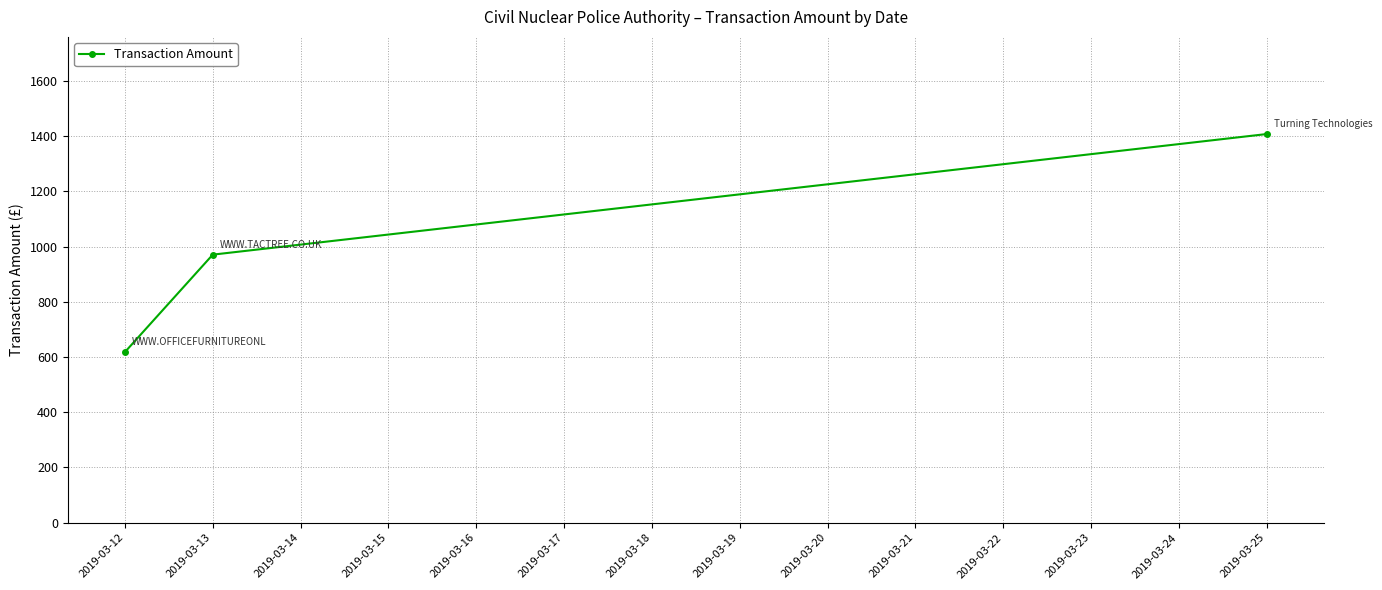

At which label is the value closest to 1012?

2019-03-13